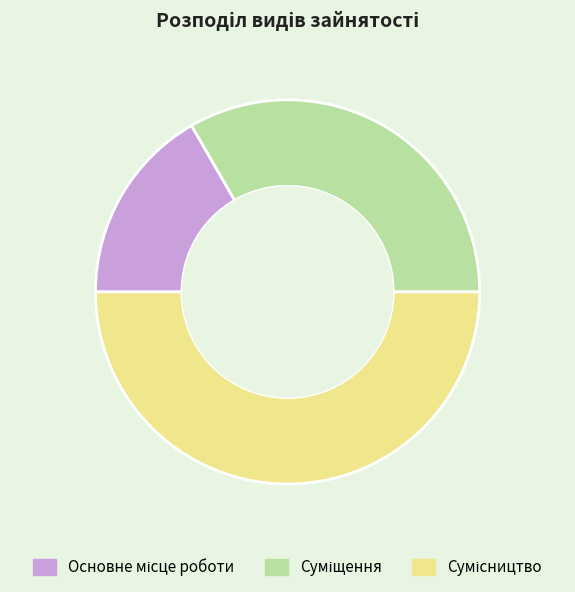

Which slice is the largest?

Сумісництво